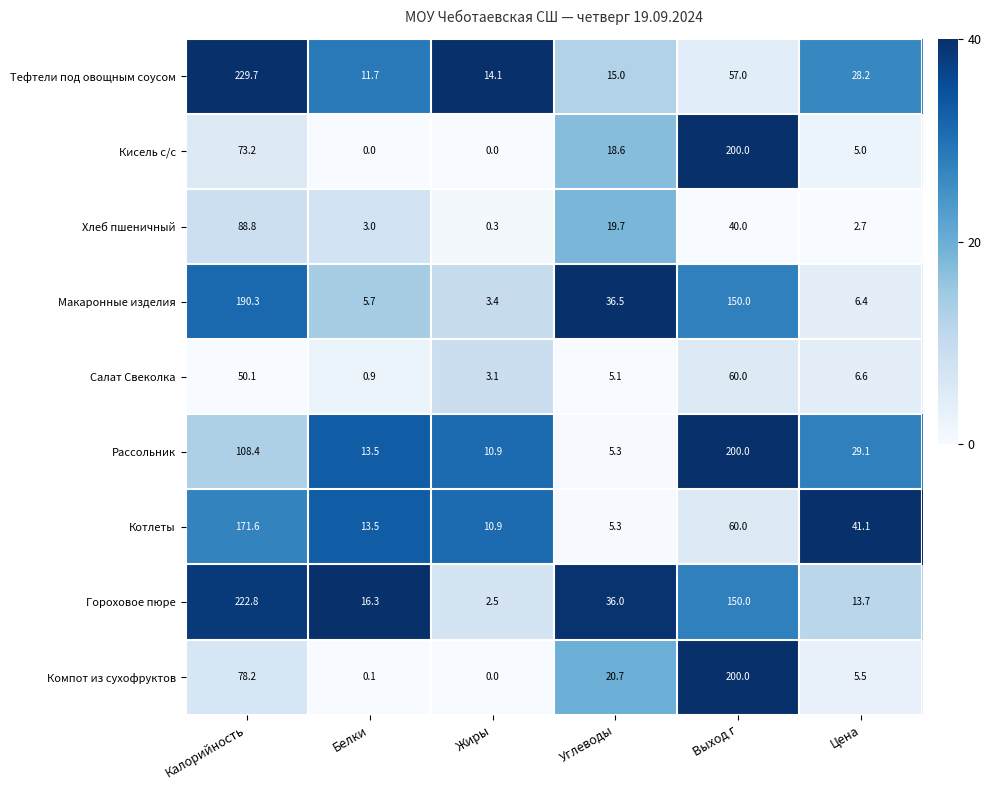

Which category has the highest value in the Рассольник series?

Выход г